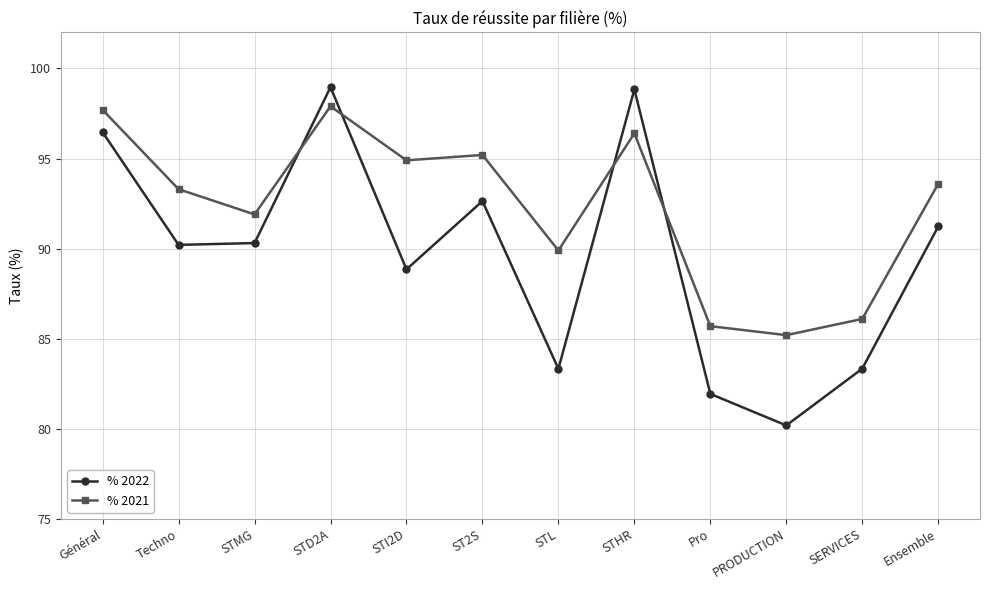

Is it true that % 2022 equals 112.0 at SERVICES?

False